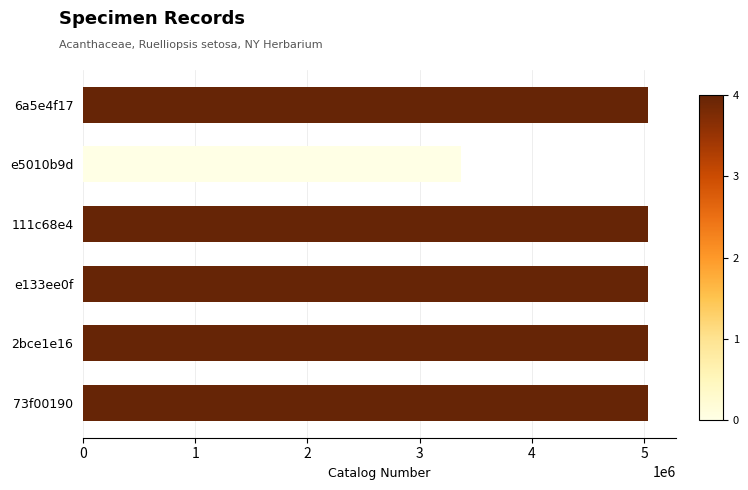

What is the smallest value displayed?

3368898